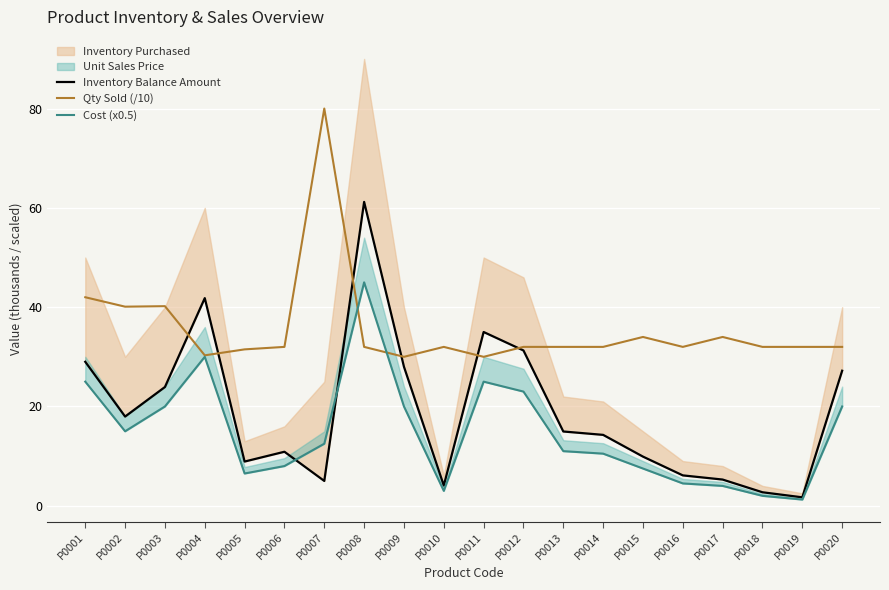

The value of Qty Sold (/10) at P0004 is 19.5. True or false?

False